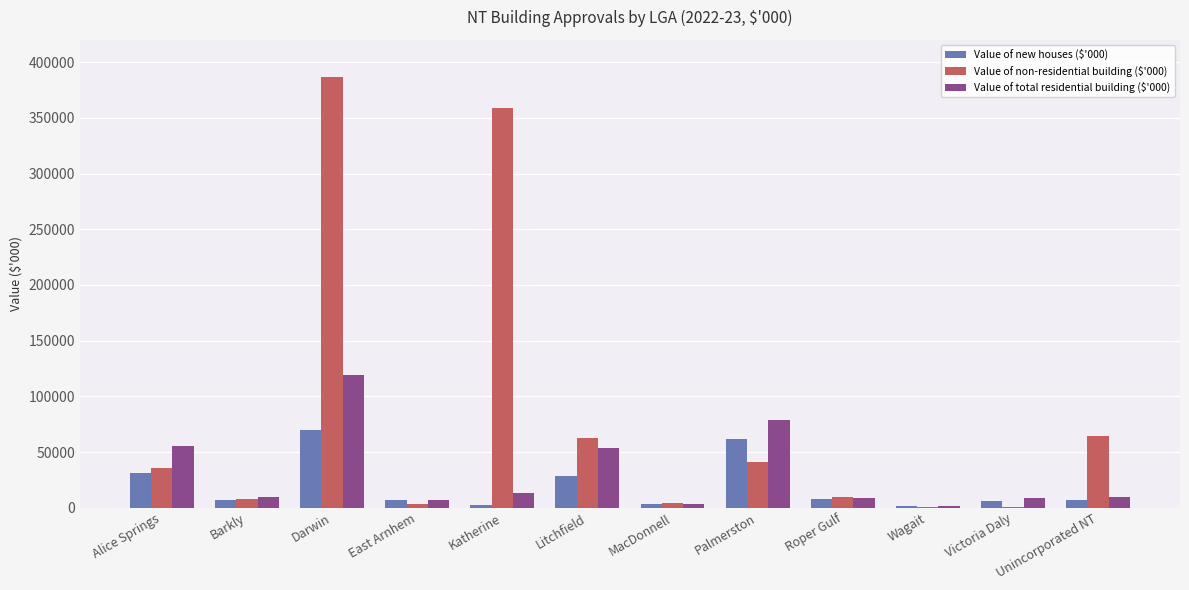

What is the maximum value for Value of total residential building ($'000)?

118738.6